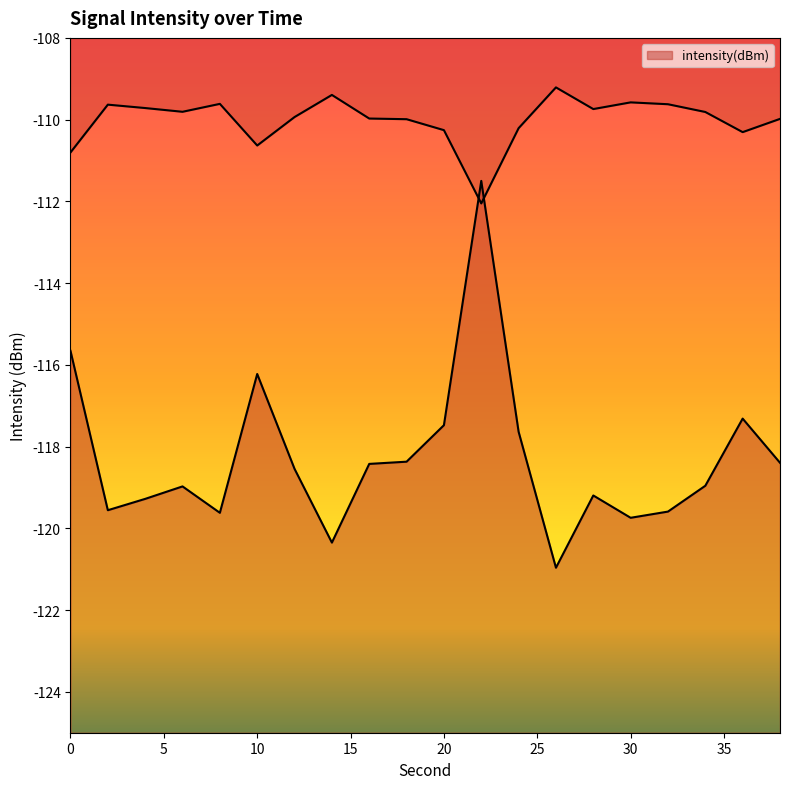

How many data points are above -118?

6